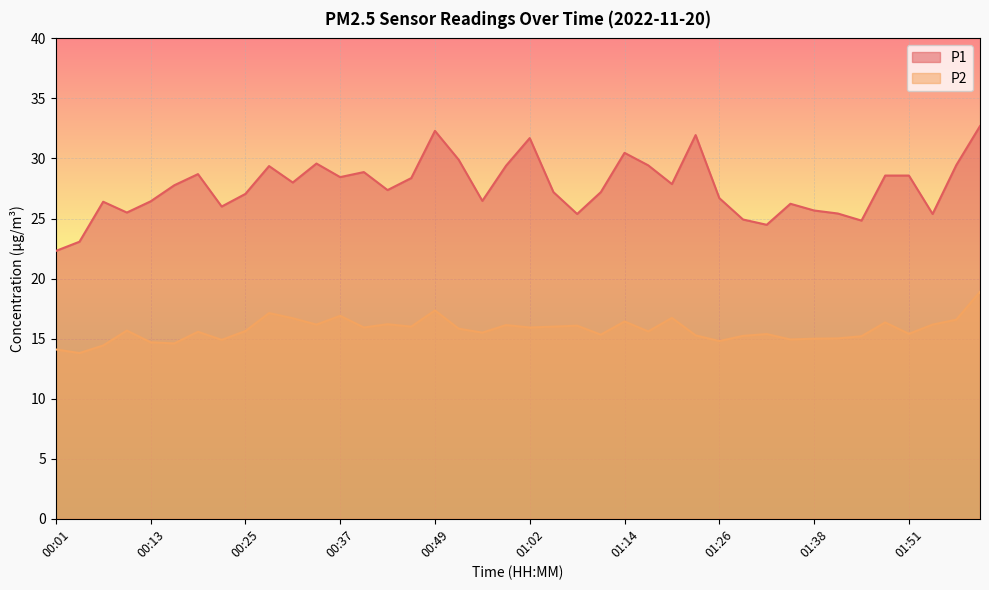

What position from the left is 01:08?

23